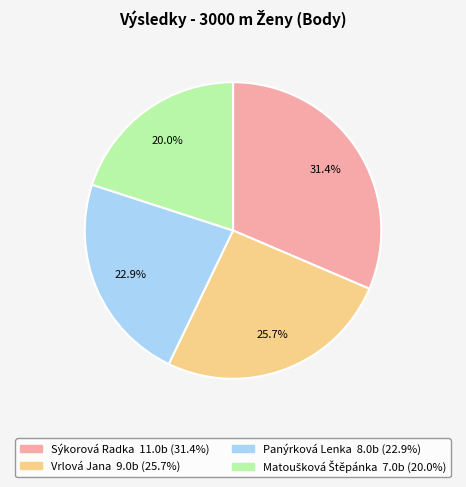

Is it true that Sýkorová Radka is 42% of the pie?

False